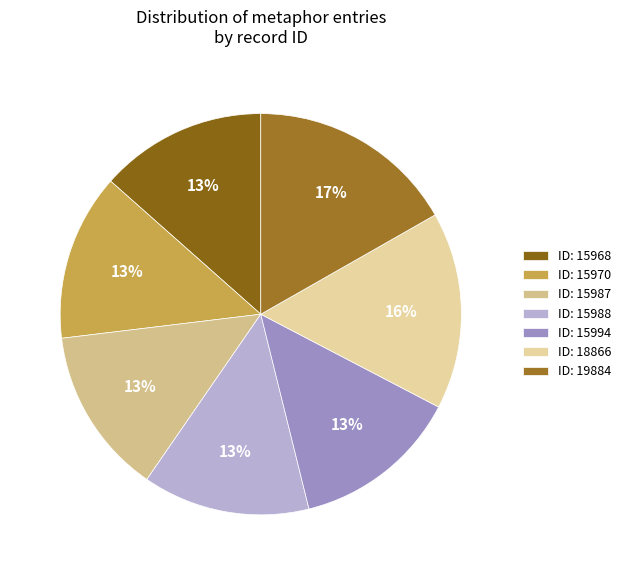

Which slice is the largest?

ID: 19884